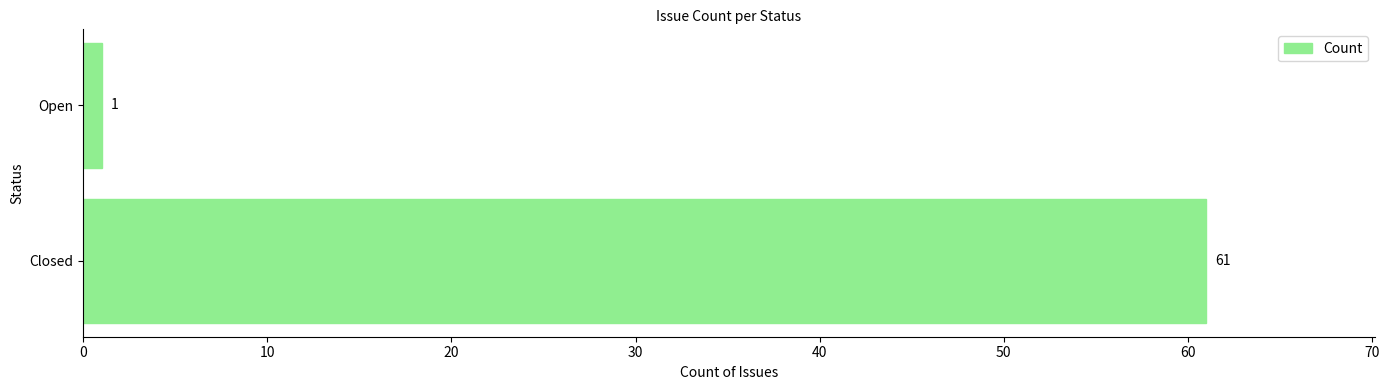

What is the difference between the maximum and minimum values?

60